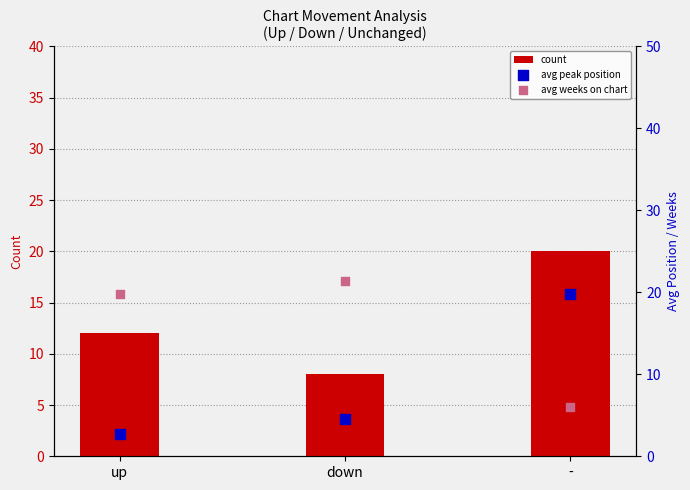

What is the total value across all series at down?

33.9